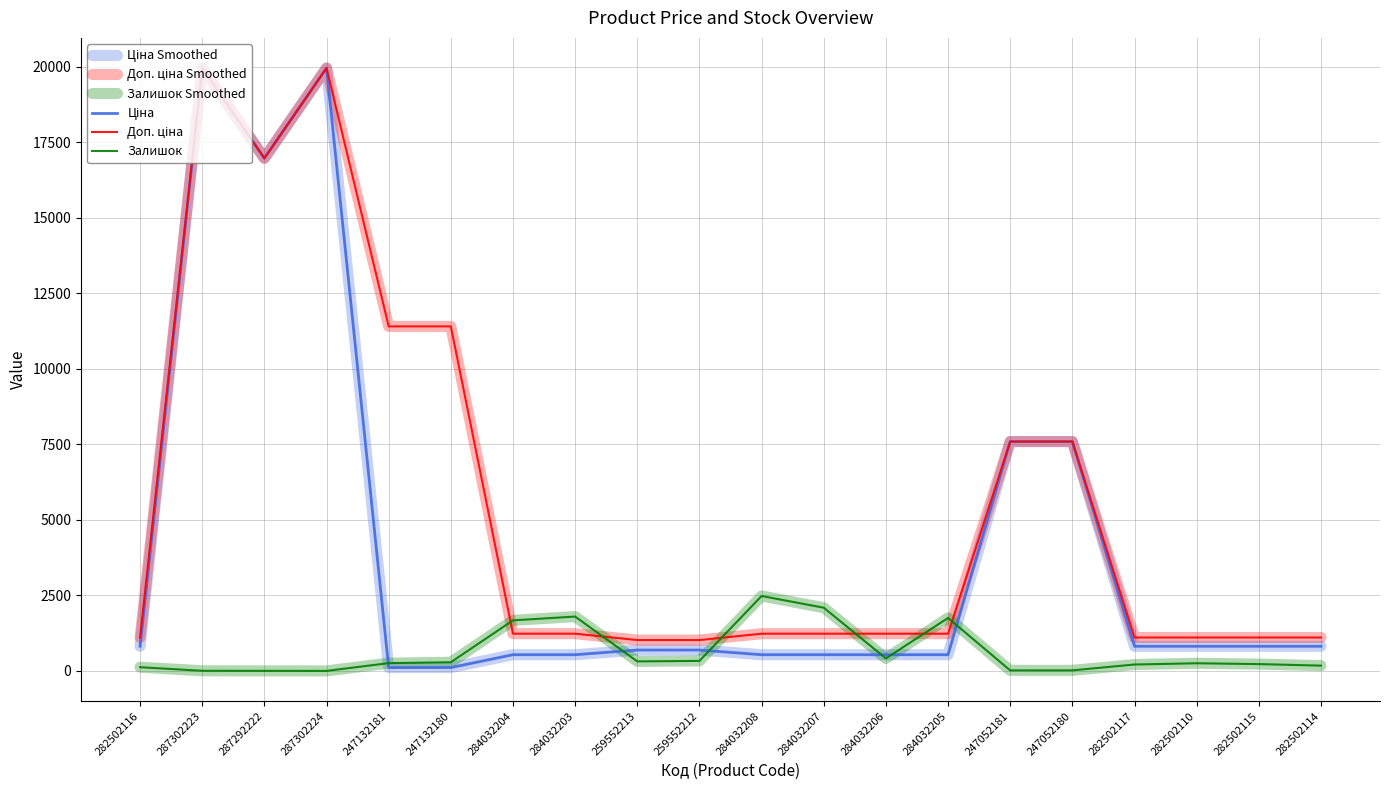

The value of Залишок at 284032208 is 2483.0. True or false?

True